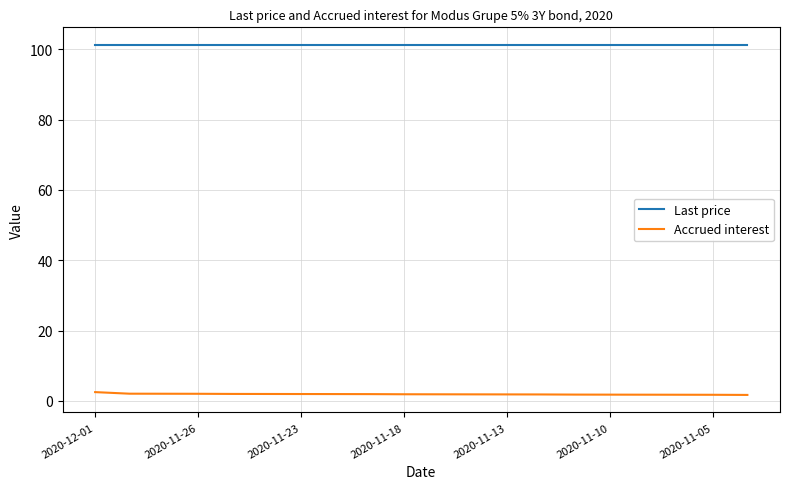

True or false: Last price and Accrued interest cross at least once.

False